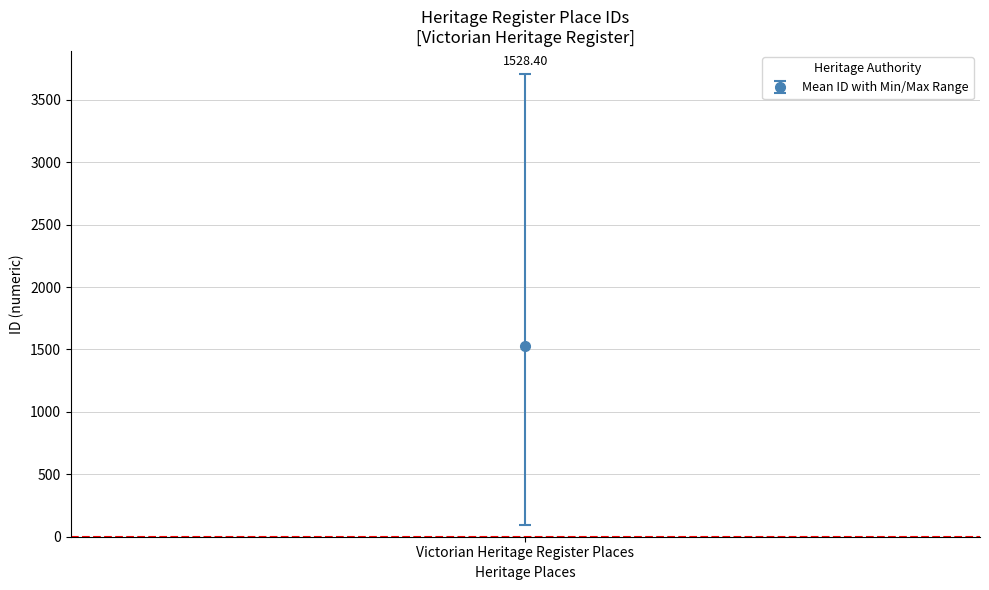

What is the smallest value displayed?

96